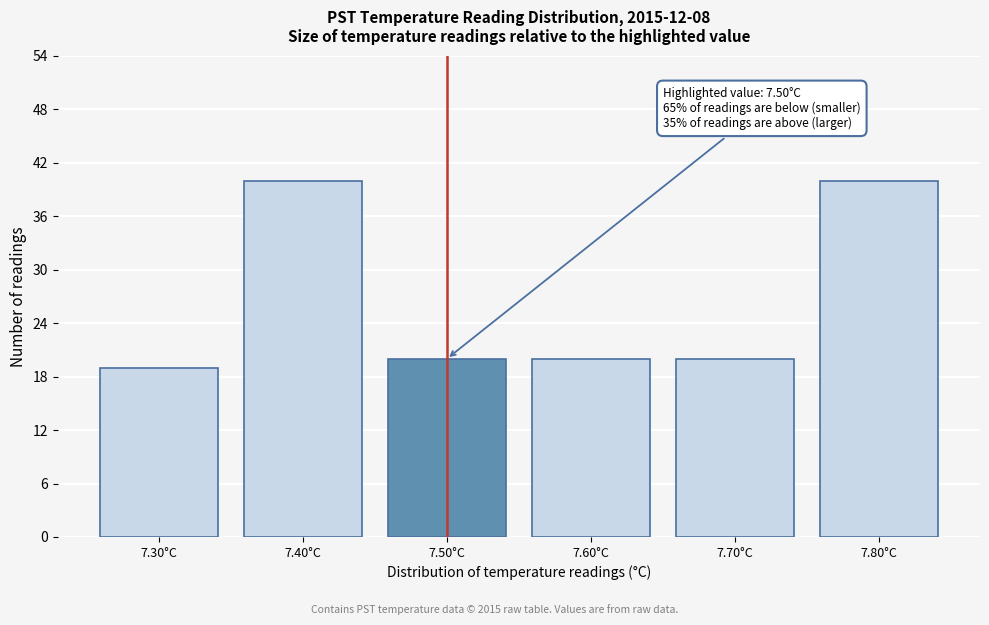

Reading left to right, what are all the values shown in this chart?

7.30°C=19	7.40°C=40	7.50°C=20	7.60°C=20	7.70°C=20	7.80°C=40